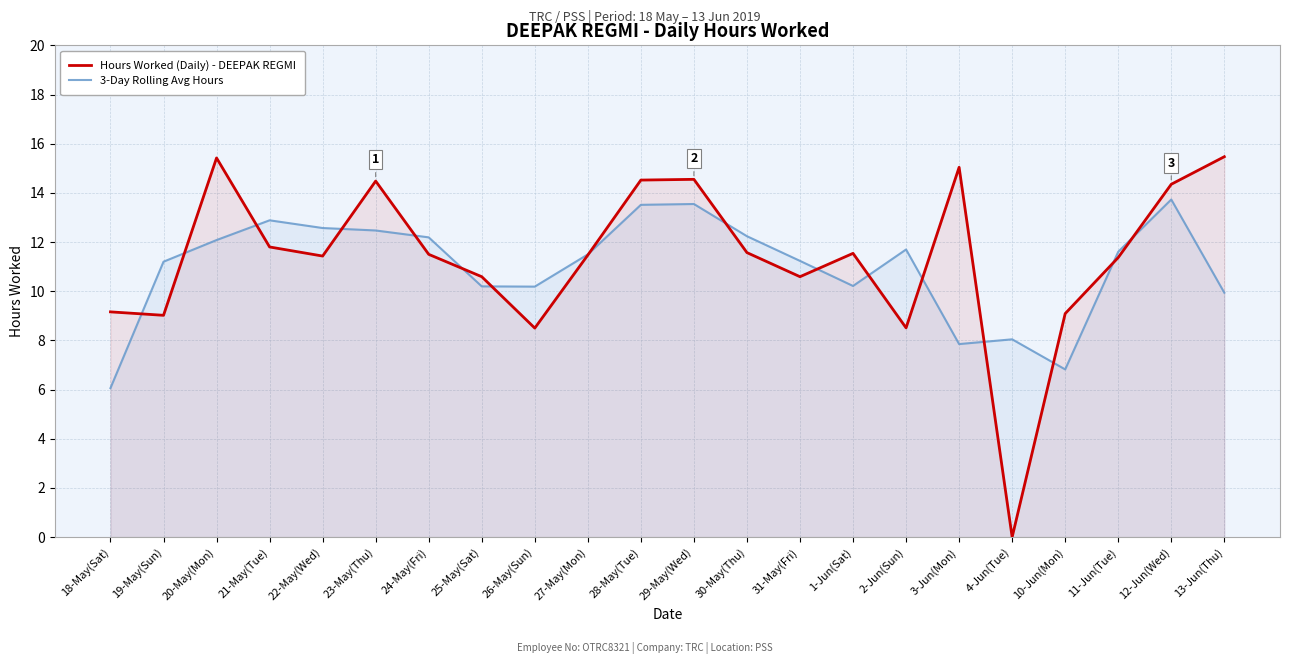

Reading left to right, what are all the values shown in this chart?

Hours Worked (Daily) - DEEPAK REGMI: 9.2	9.0	15.4	11.8	11.4	14.5	11.5	10.6	8.5	11.5	14.5	14.6	11.6	10.6	11.5	8.5	15.0	0.0	9.1	11.4	14.3	15.5
3-Day Rolling Avg Hours: 6.1	11.2	12.1	12.9	12.6	12.5	12.2	10.2	10.2	11.5	13.5	13.5	12.2	11.2	10.2	11.7	7.8	8.0	6.8	11.6	13.7	9.9